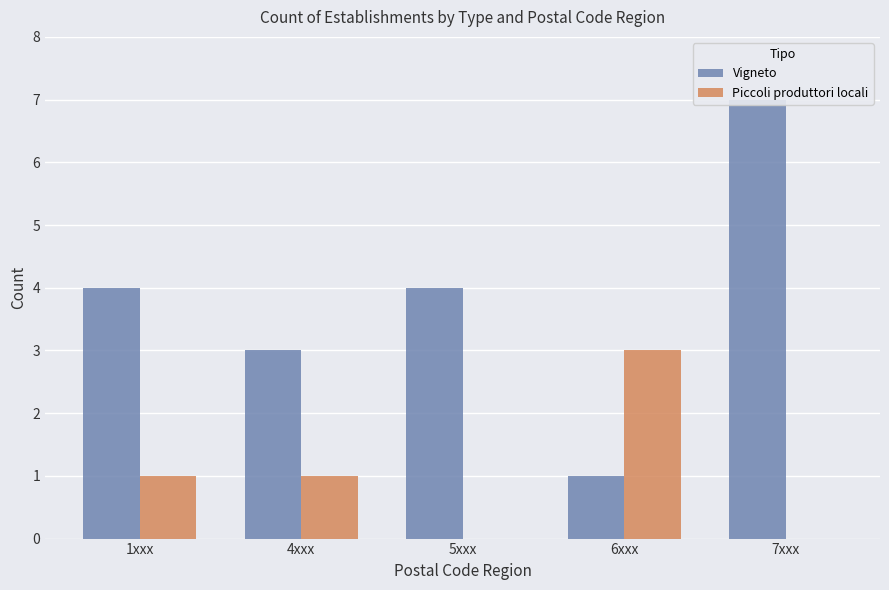

True or false: Piccoli produttori locali has a value of 3 at 6xxx.

True